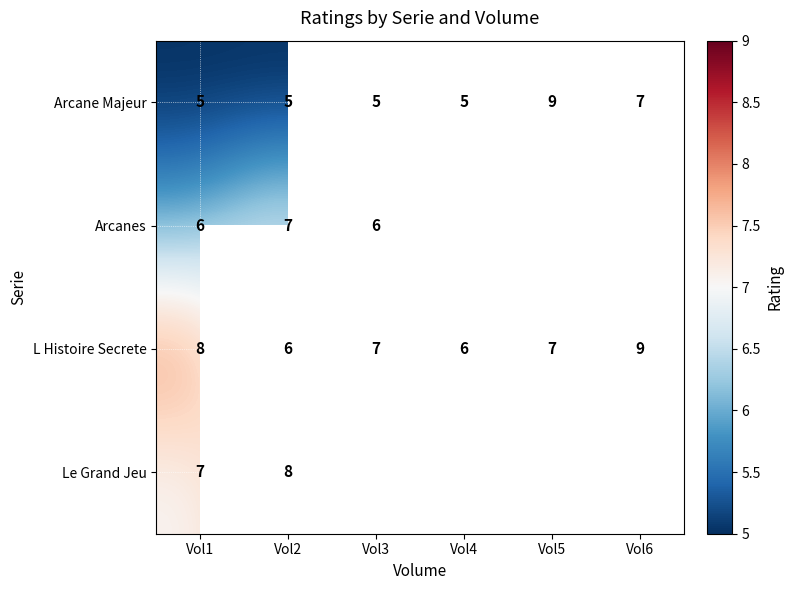

What is the lowest value of the Arcane Majeur series?

5